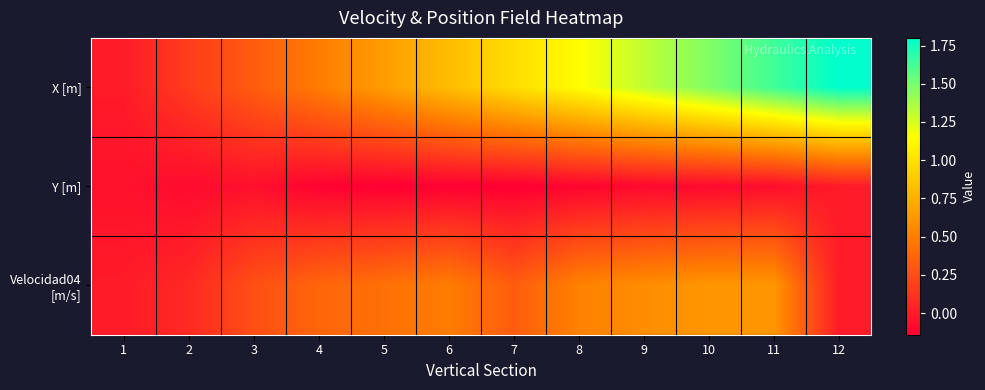

At which category is the sum across all series the highest?

11